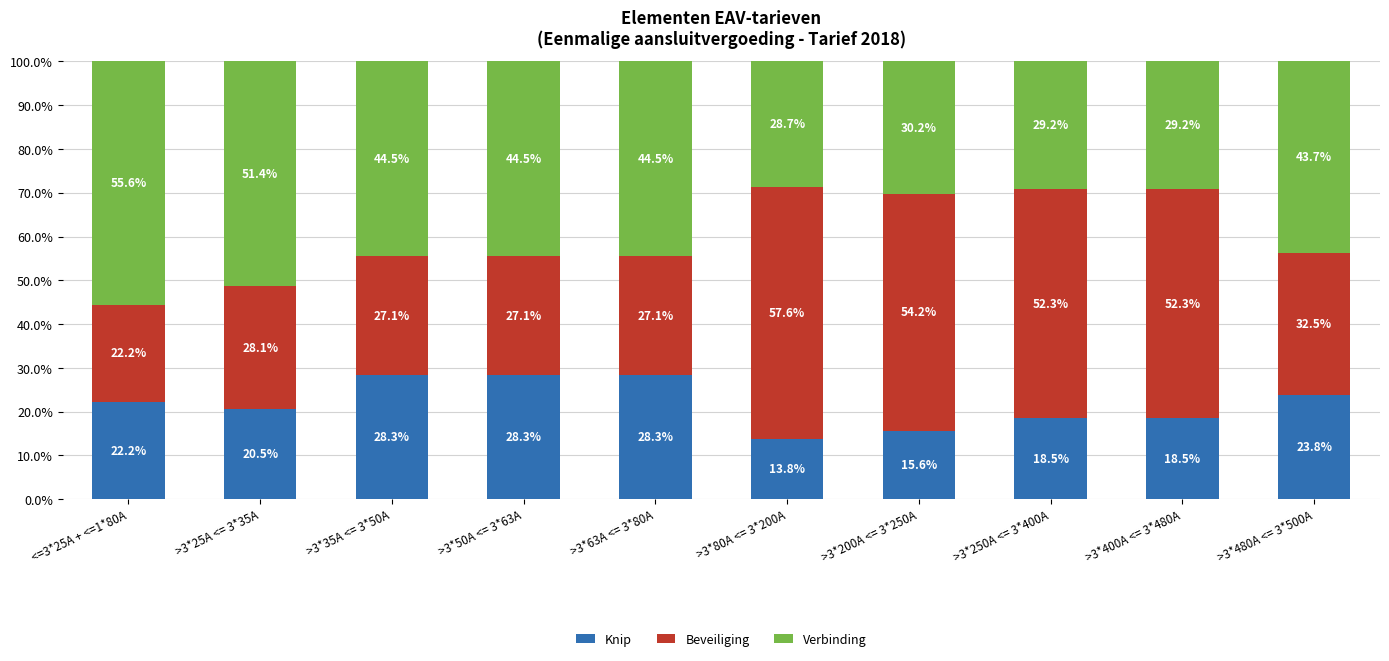

What is the difference between the maximum and second lowest values in the Knip series?

12.7